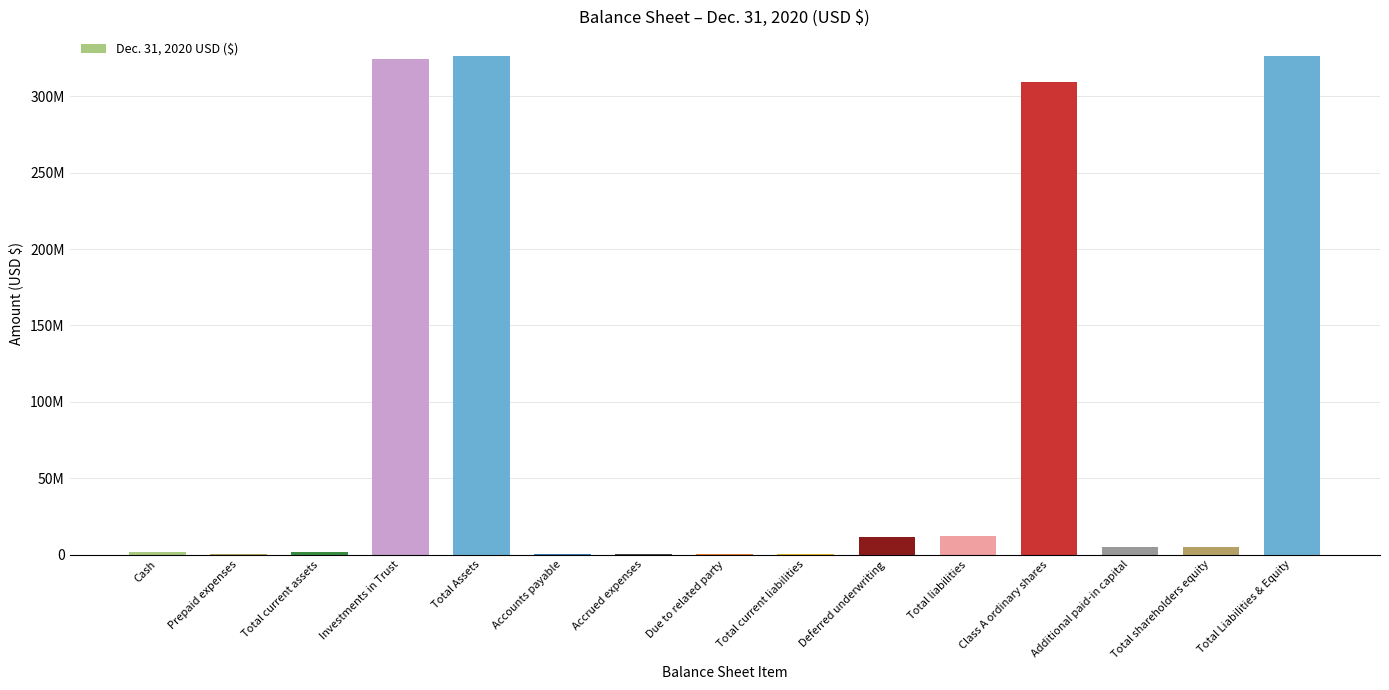

What is the value of the 12th bar from the left?

309091740